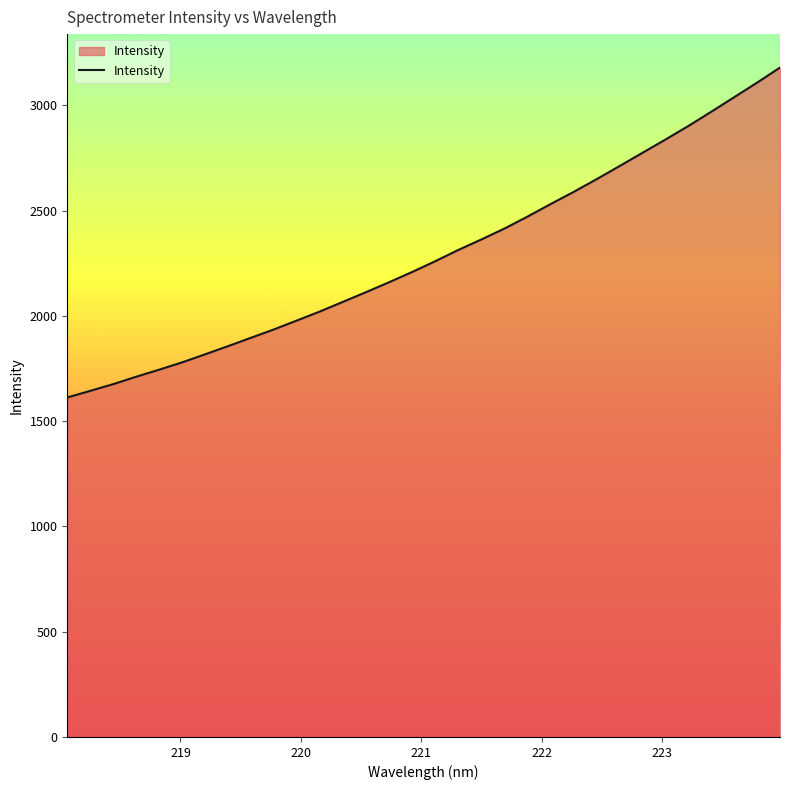

What is the greatest value displayed?

3179.7